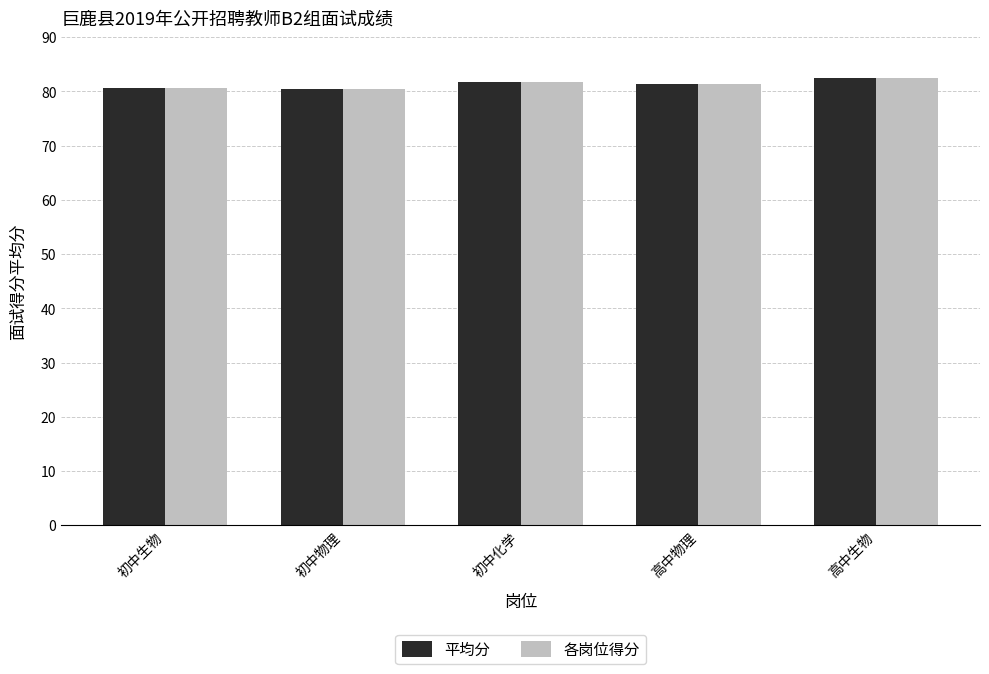

What is the label of the 5th bar from the left?

高中生物